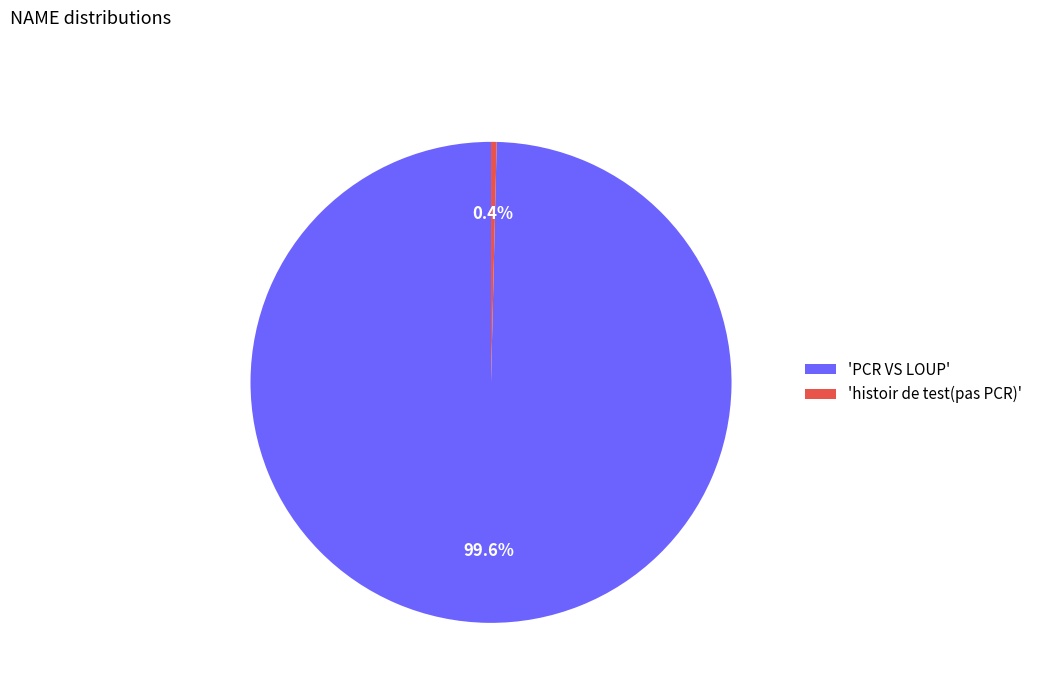

Approximately how many times larger is the value at 'PCR VS LOUP' compared to 'histoir de test(pas PCR)'?

264.0